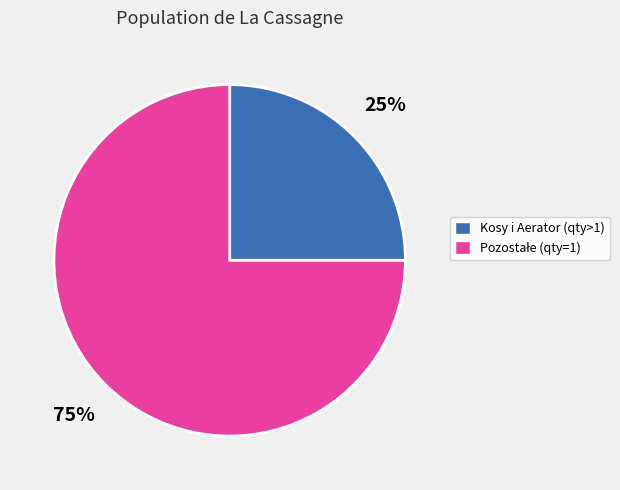

To the nearest percent, what is the difference between the largest and smallest slice percentages?

50%